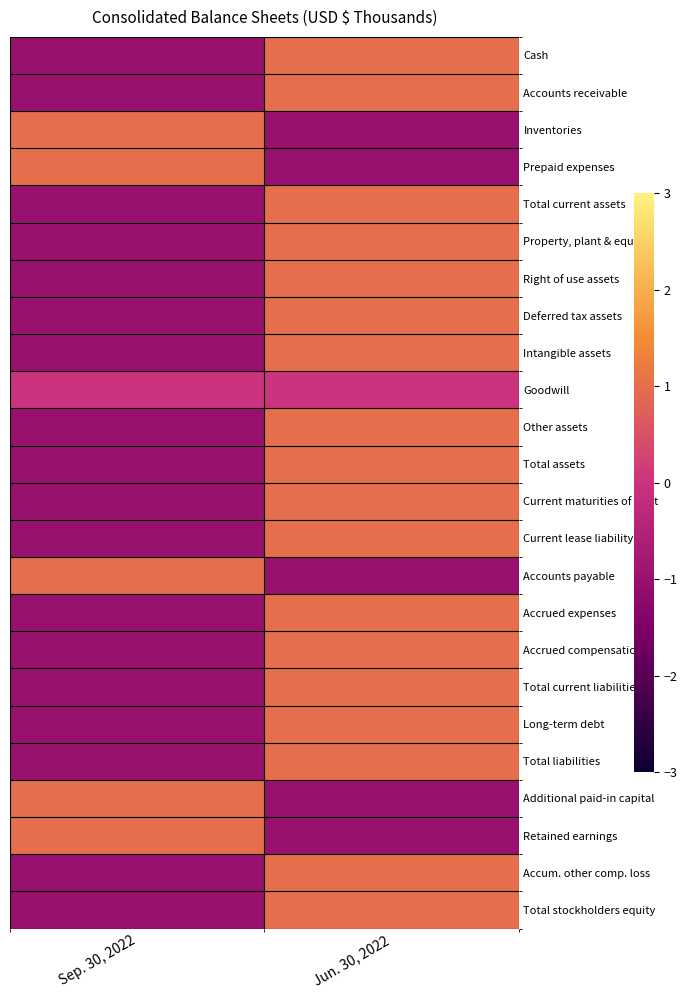

Which series changed the most between Sep. 30, 2022 and Jun. 30, 2022?

Cash